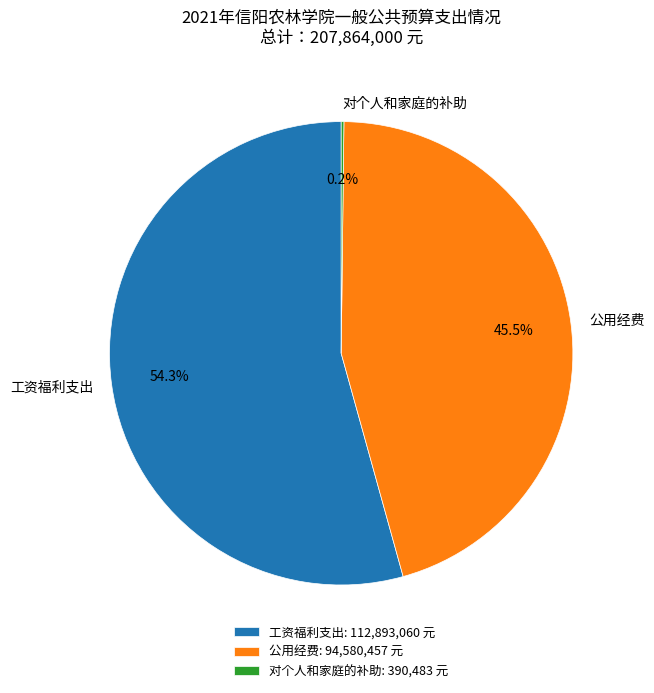

Is there any slice that represents more than half of the pie?

Yes